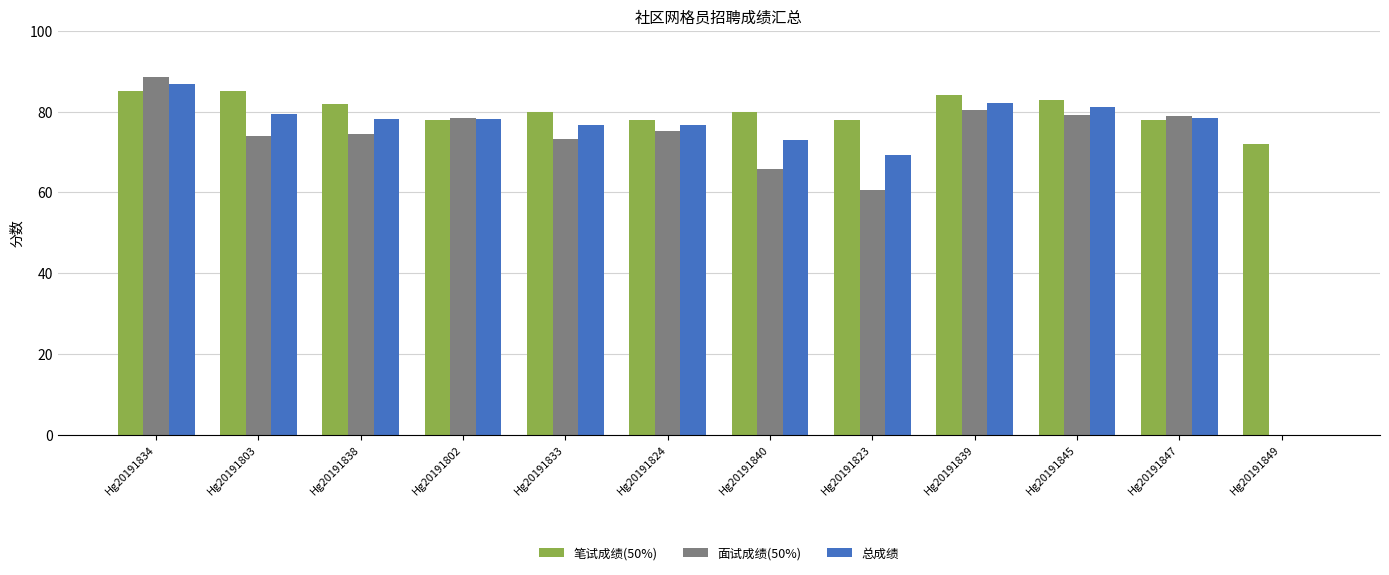

Which category has the highest value in the 总成绩 series?

Hg20191834